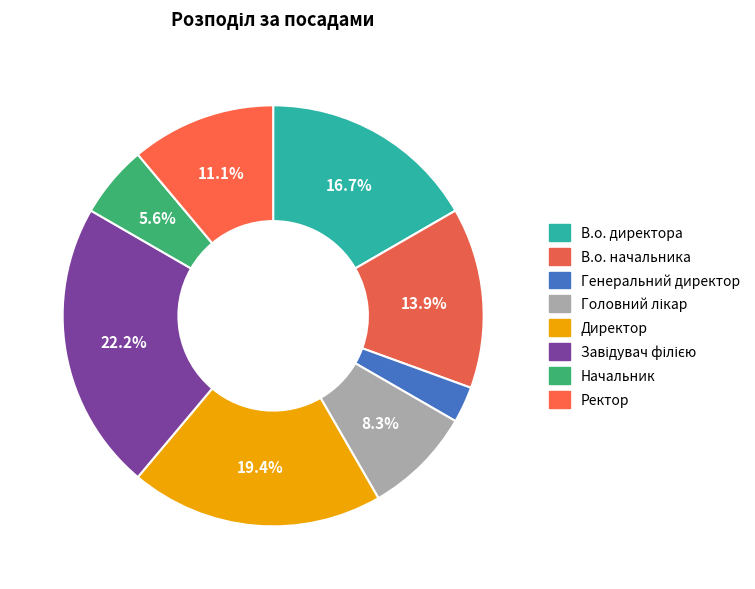

The Директор slice represents 19% of the pie. True or false?

True